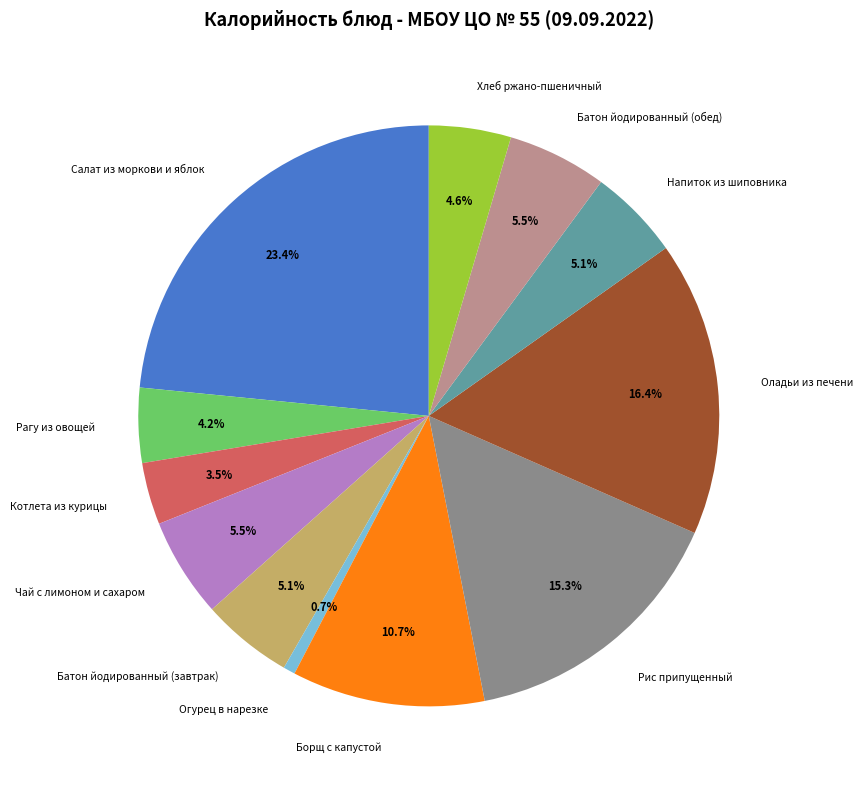

Does Хлеб ржано-пшеничный account for over 50% of the chart?

No